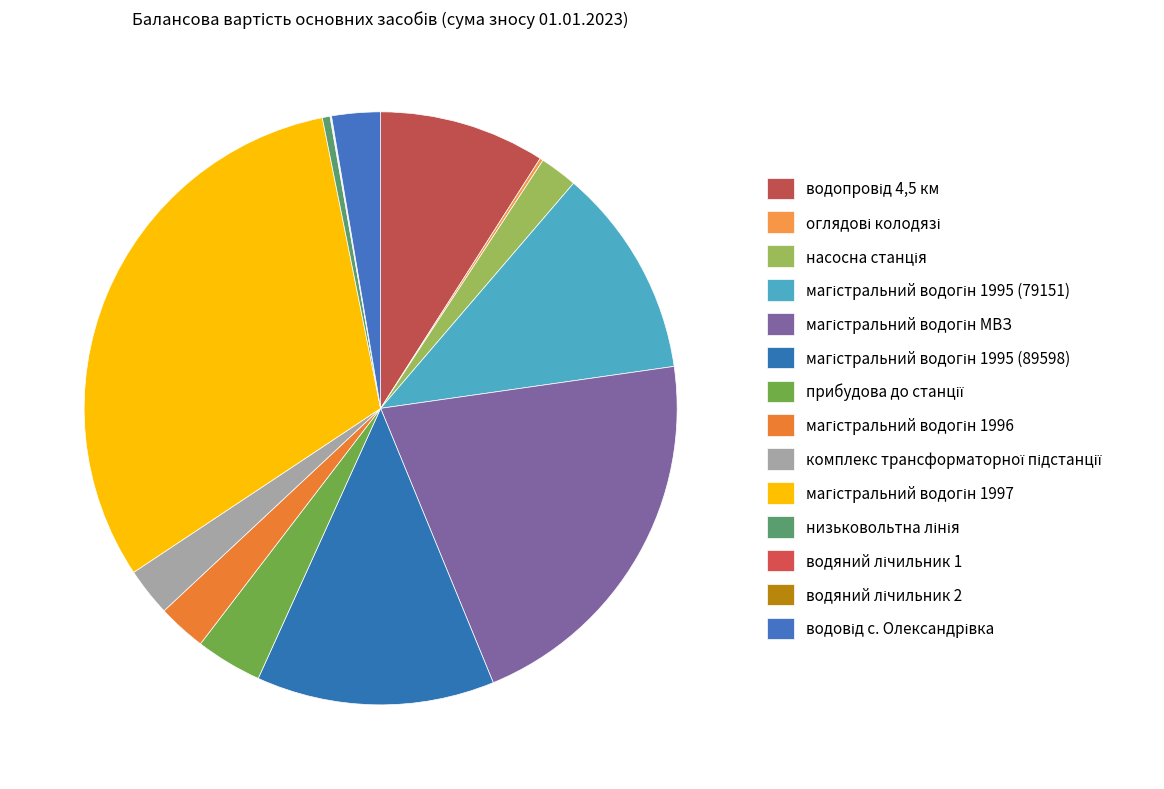

How many segments does this pie chart have?

14